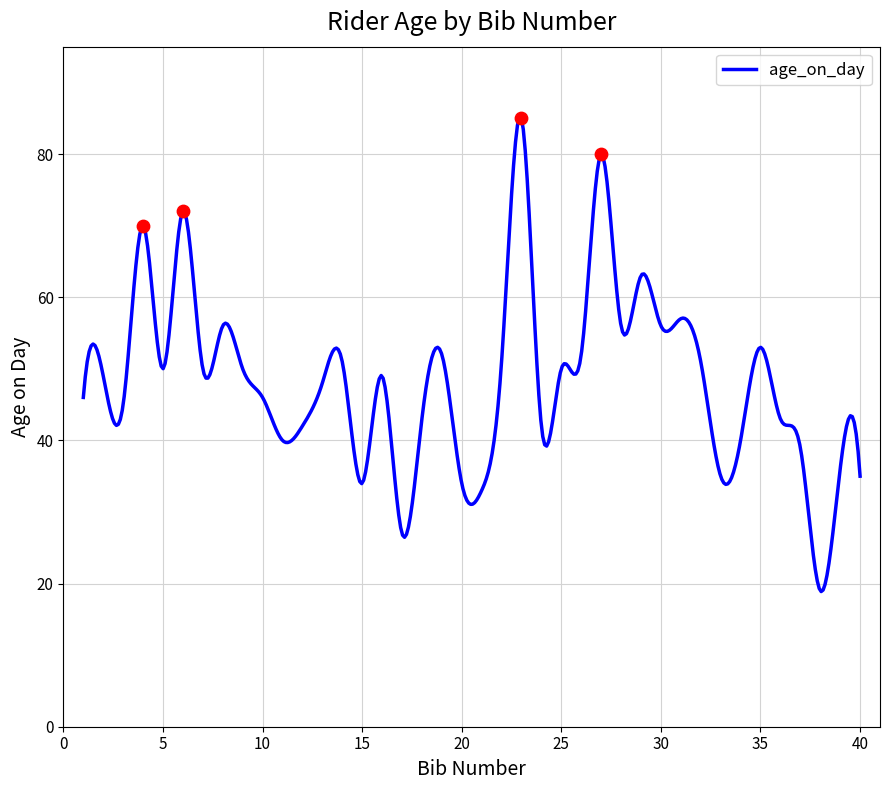

What is the ratio of the value at 3 to the value at 36?

1.0